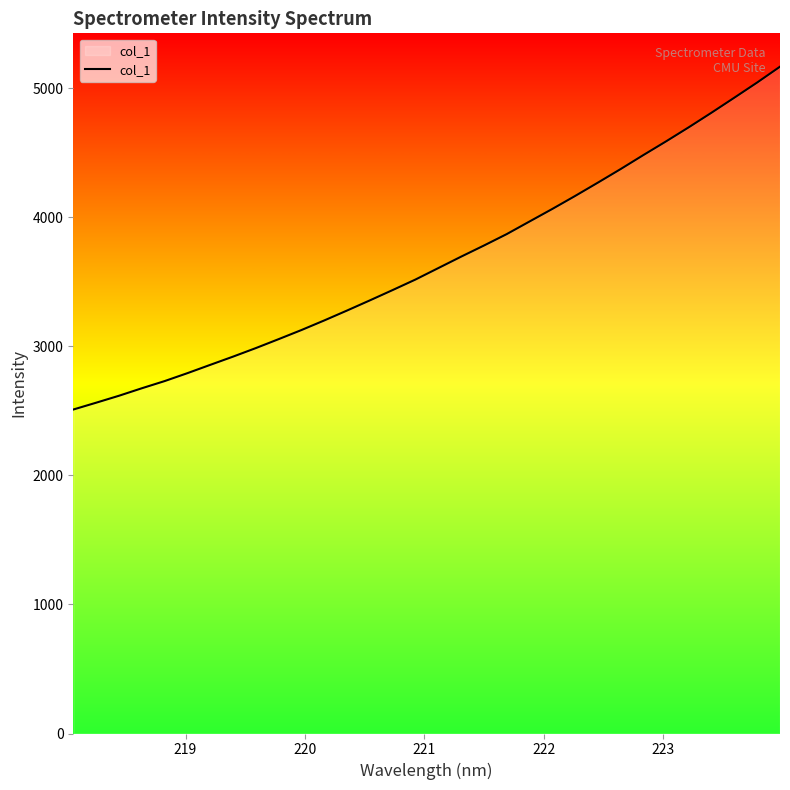

What is the minimum value shown in the chart?

2510.5